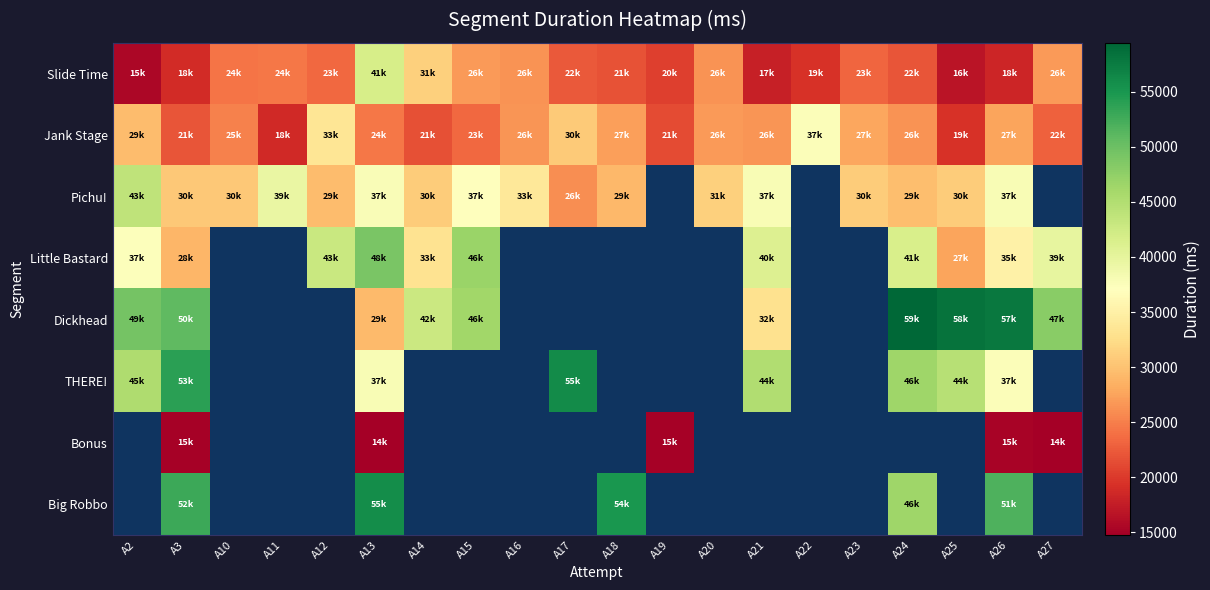

What is the difference between the Pichu! values at A13 and A17?

11702.0